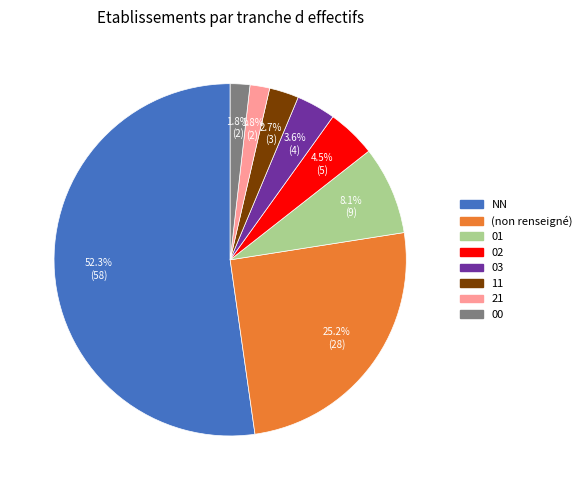

Is there any slice that represents more than half of the pie?

Yes